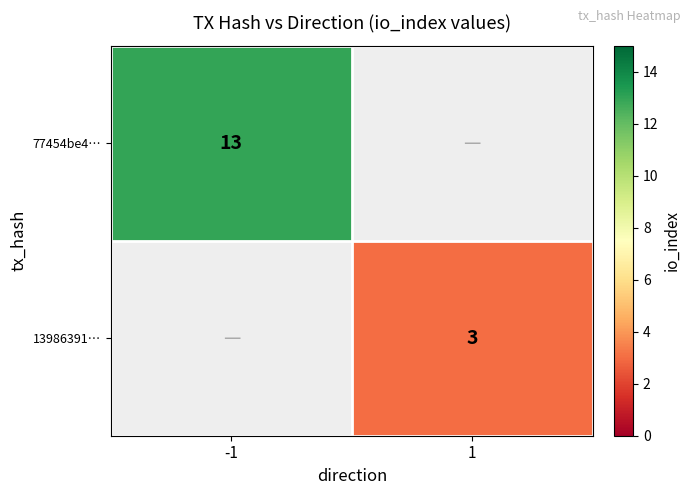

Is it true that 13986391… equals 1 at 1?

False